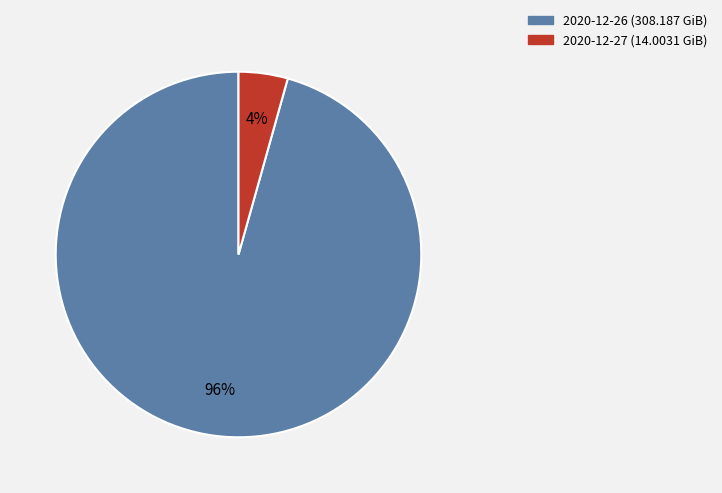

To the nearest percent, what is the combined percentage of 2020-12-27 and 2020-12-26?

100%